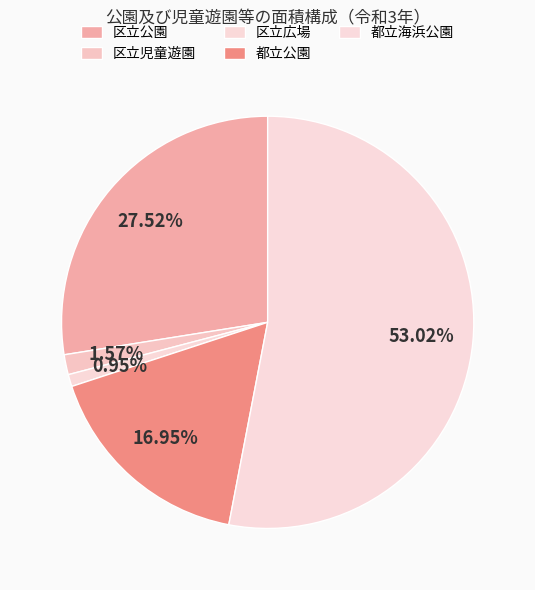

To the nearest percent, what percentage of the pie is 区立児童遊園?

2%